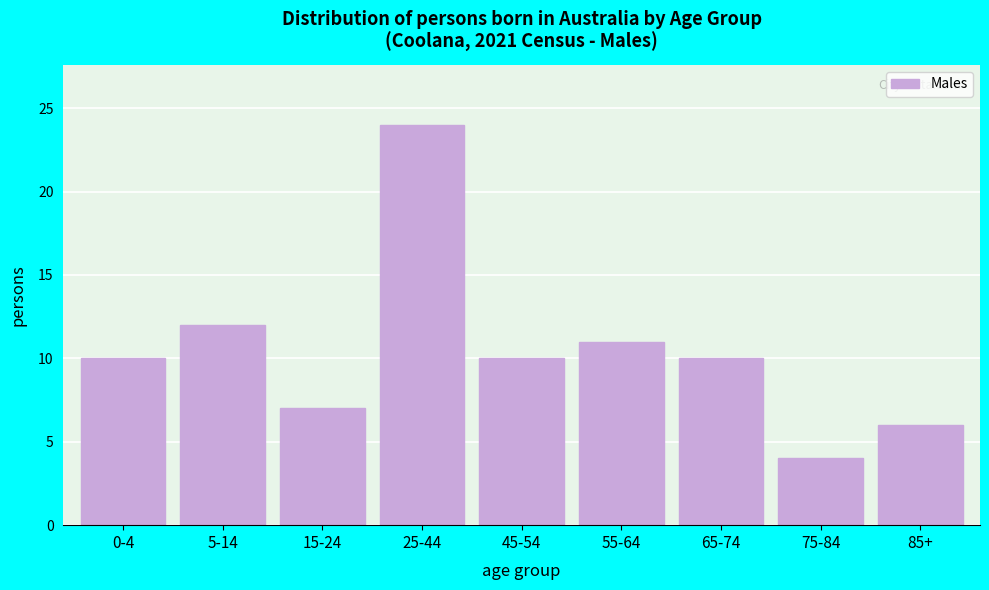

Reading right to left, list all the values displayed in this chart.

6	4	10	11	10	24	7	12	10